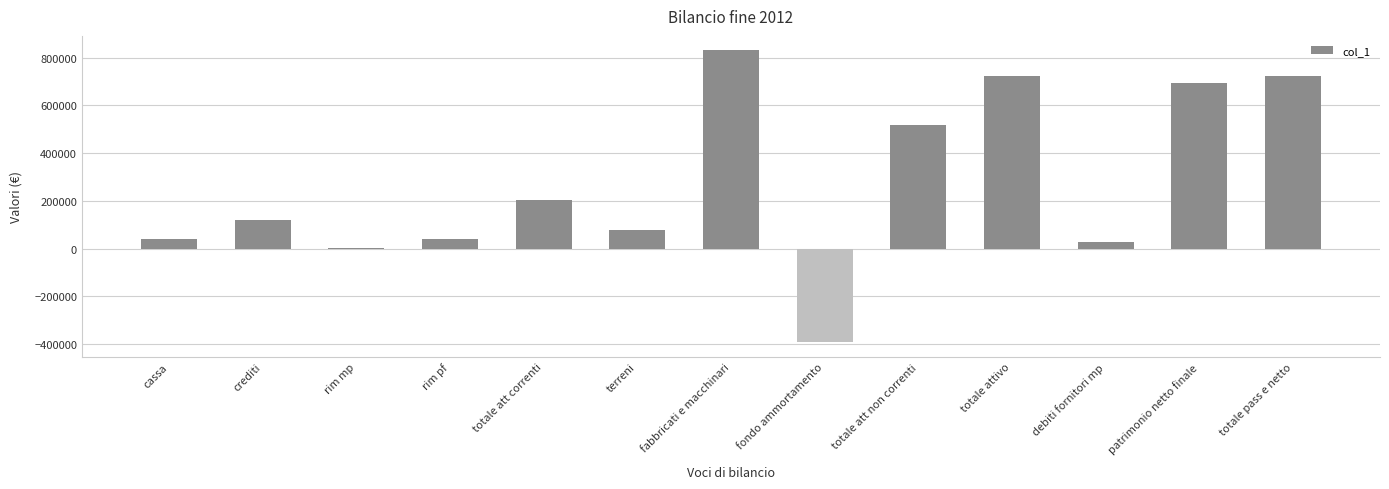

What is the change in value from cassa to patrimonio netto finale?

+653600